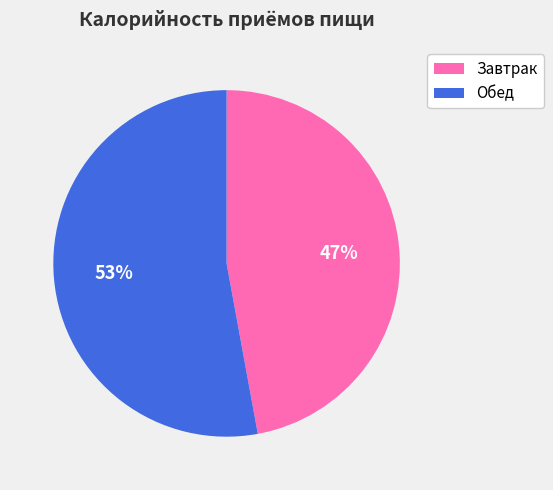

Is there any slice that represents more than half of the pie?

Yes